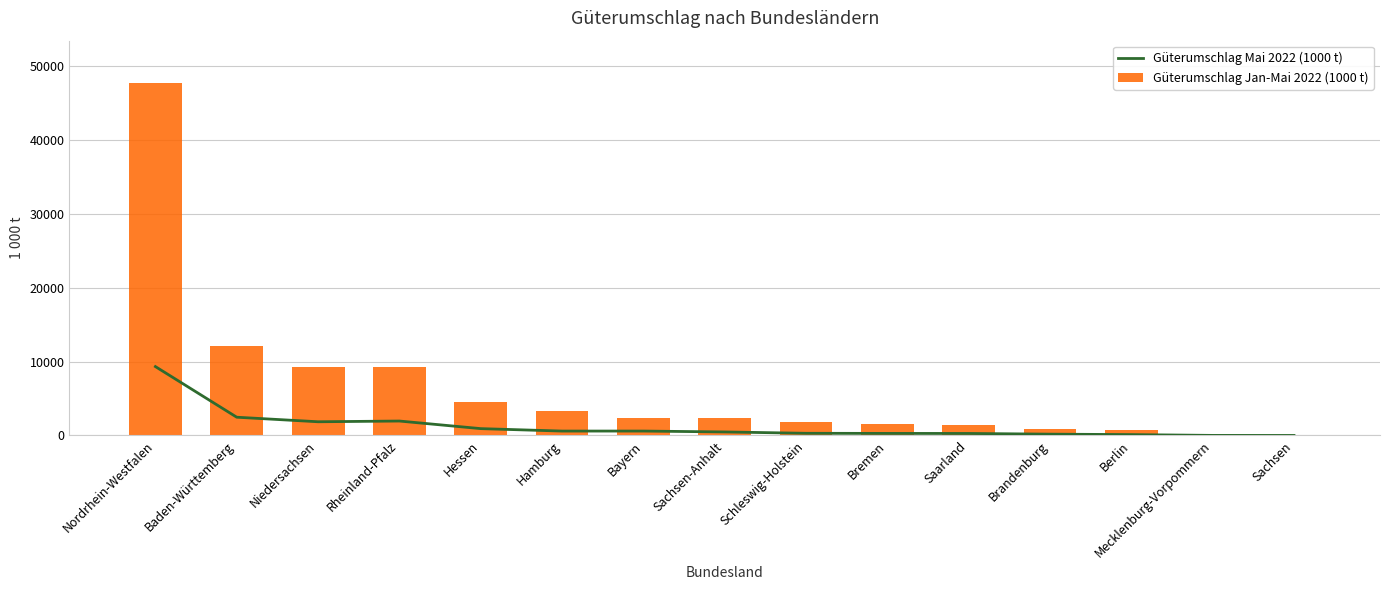

List the series in order of their overall mean, lowest first.

Güterumschlag Mai 2022 (1000 t), Güterumschlag Jan-Mai 2022 (1000 t)